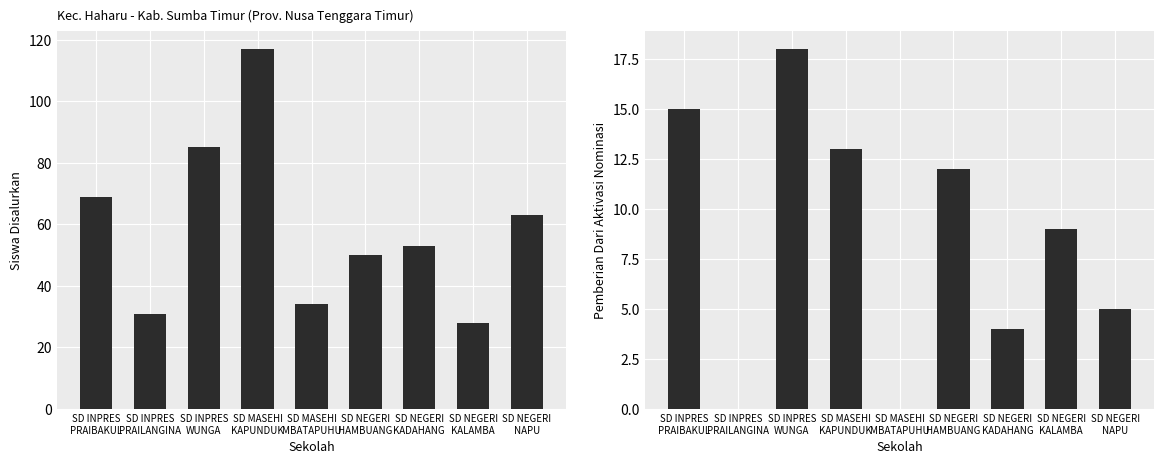

What is the difference between the maximum and minimum values in the Pemberian Dari Aktivasi Nominasi series?

18